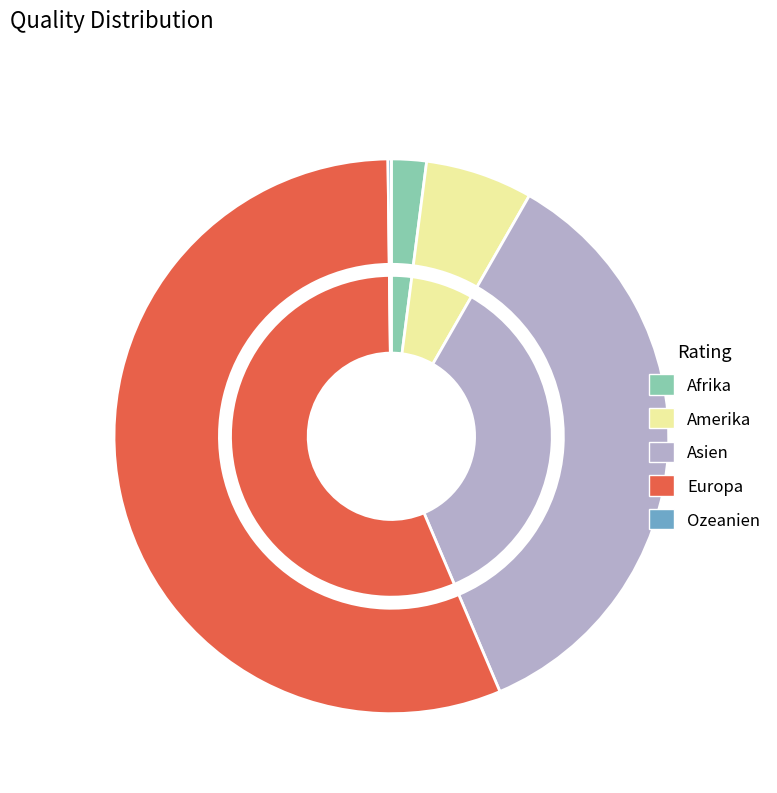

What is the total percentage of Asien and Europa?

91.5%